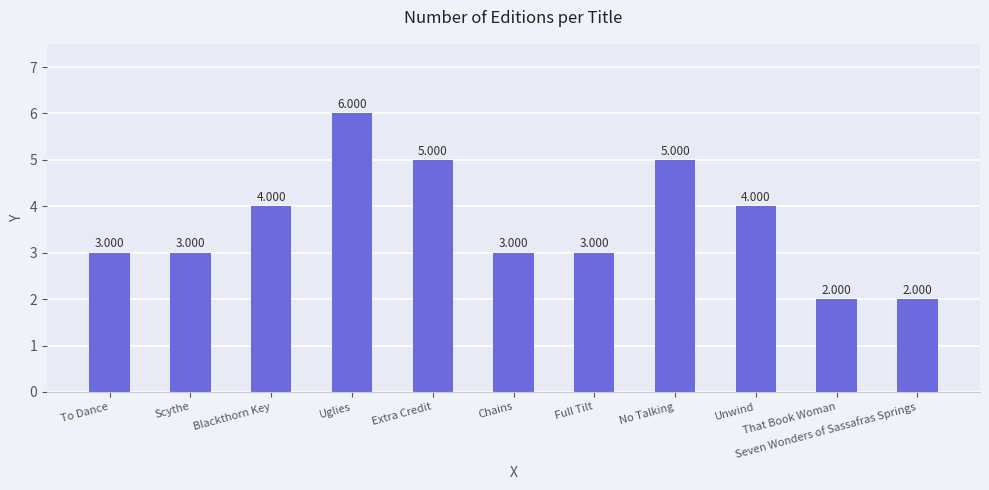

What is the difference between the values at That Book Woman and Extra Credit?

3